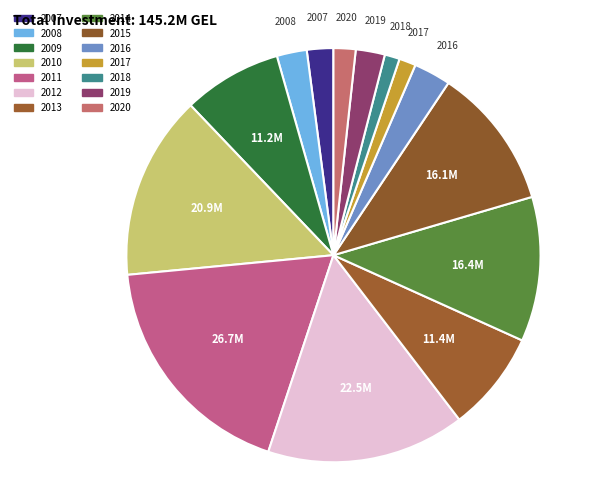

How many slices are in this pie chart?

14